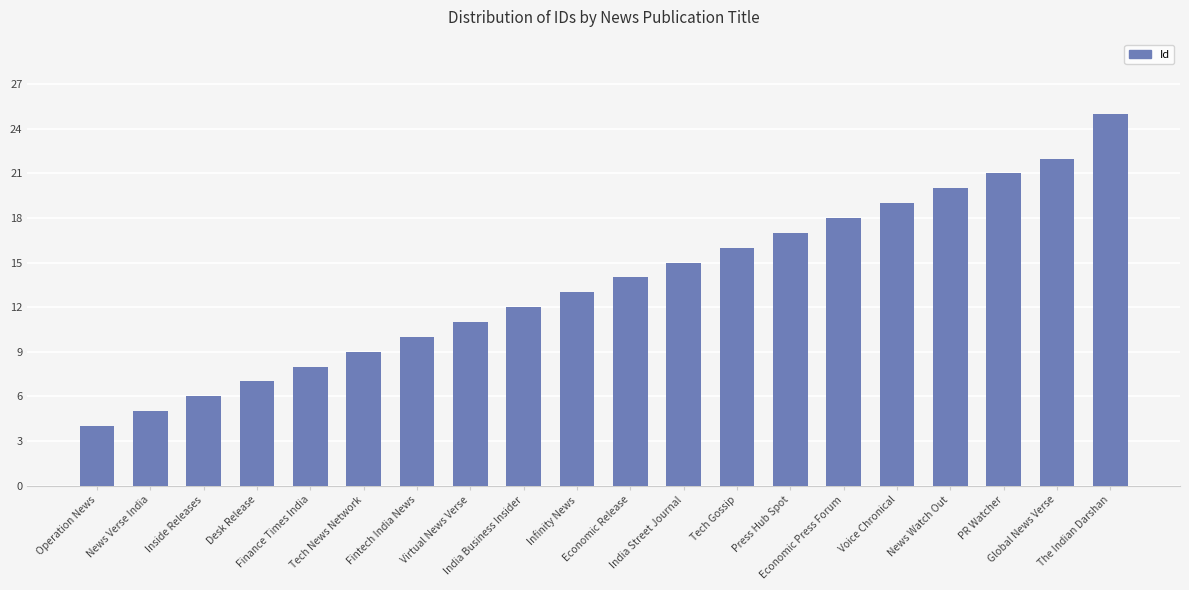

Between Tech News Network and Fintech India News, which is larger?

Fintech India News